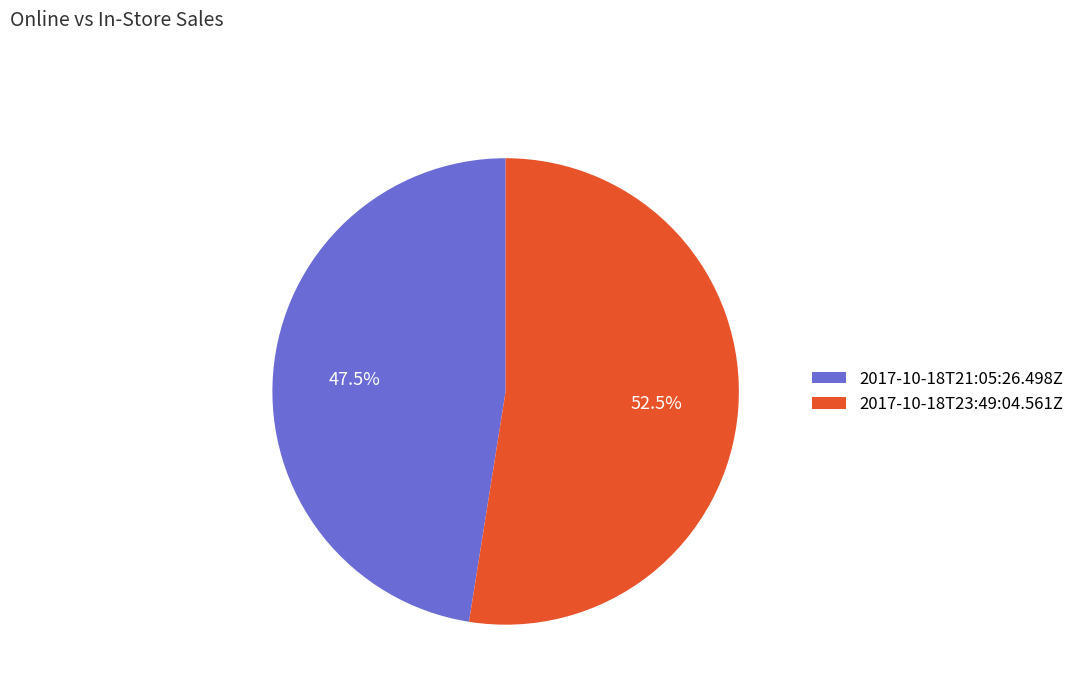

To the nearest percent, what is the difference between the largest and smallest slice percentages?

5%